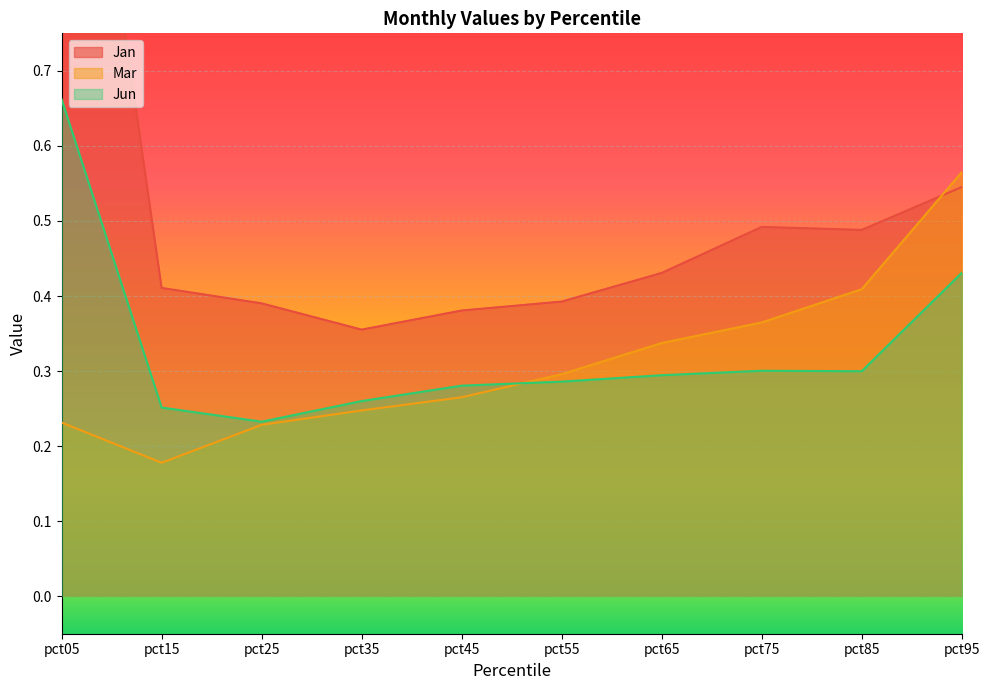

At how many categories does at least one series exceed 0?

10